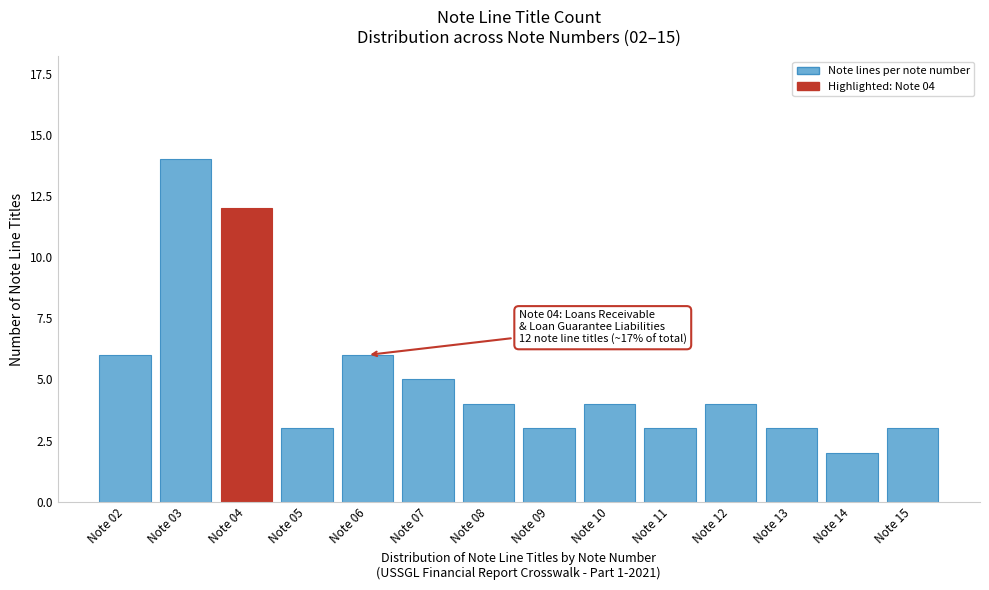

Reading right to left, list all the values displayed in this chart.

3	2	3	4	3	4	3	4	5	6	3	12	14	6